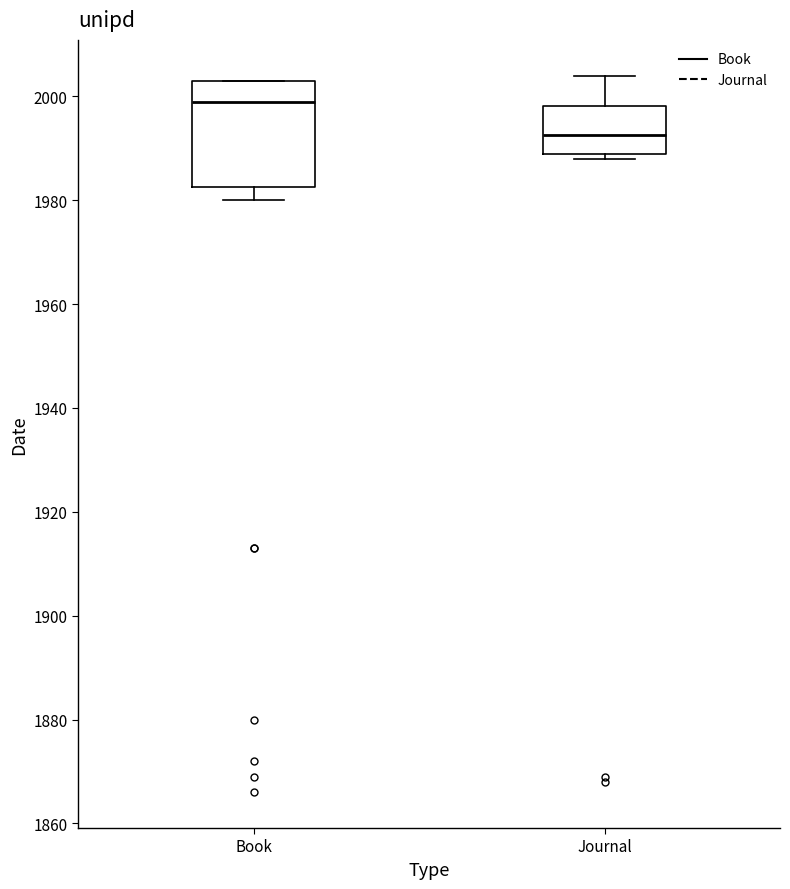

Reading left to right, transcribe this box plot: for each box, give where its median line is, the range the box spans, and where its two whiskers end, as read against the y-axis. The values are not printed on the chart, so give them approximately, as read against the axis.

Book: median 2000, box 1982 to 2004, whiskers 1980 to 2004
Journal: median 1992, box 1990 to 1998, whiskers 1988 to 2004